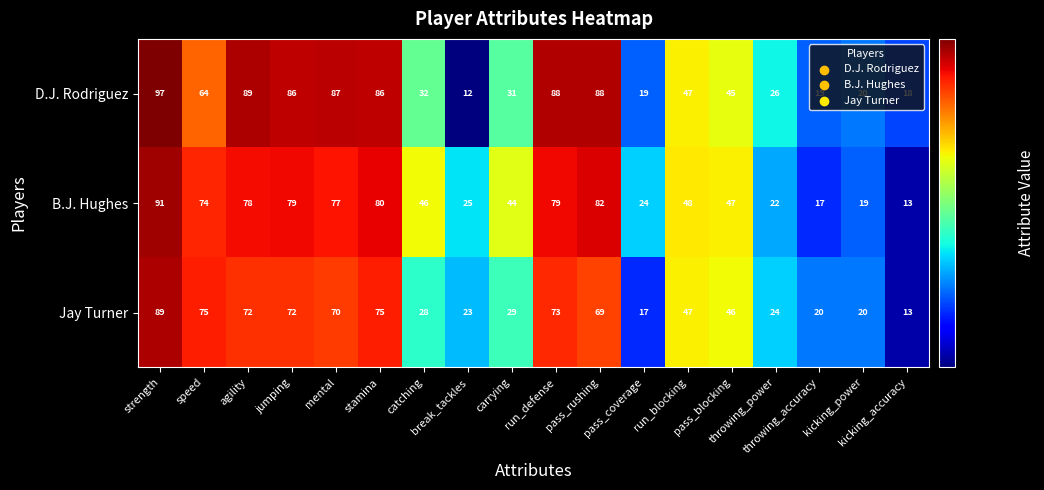

At how many categories does at least one series exceed 81?

7